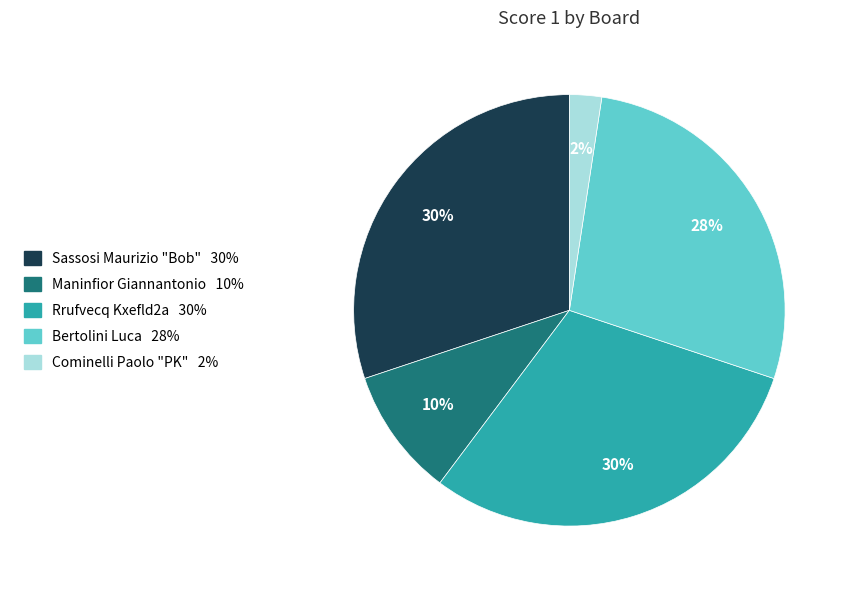

Does any single category account for the majority?

No